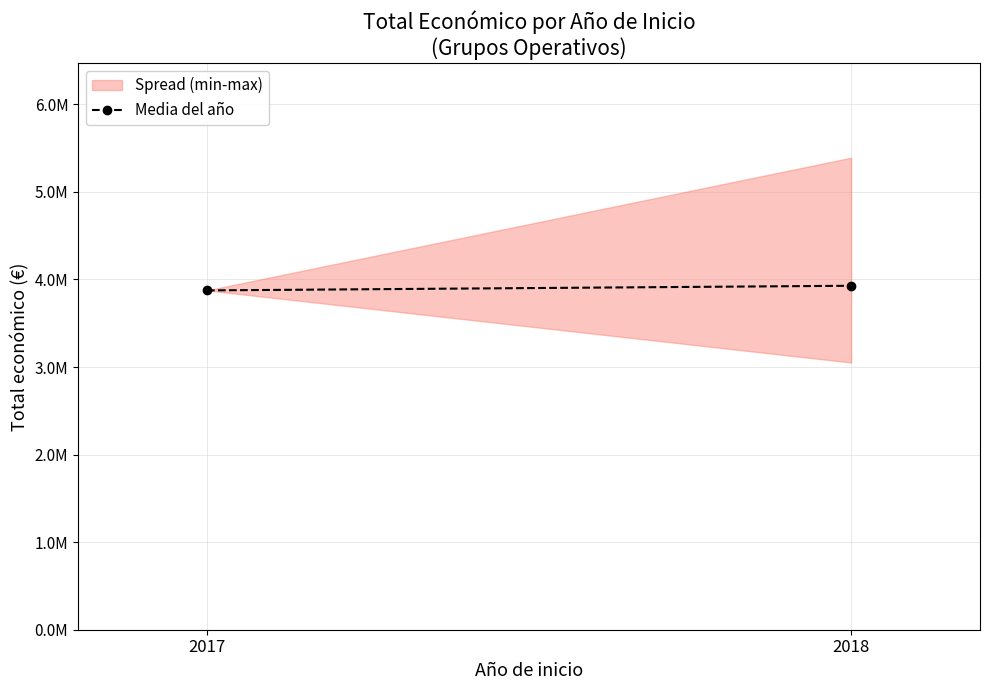

Reading right to left, transcribe all the data shown in this chart.

2018=3928141	2017=3875118